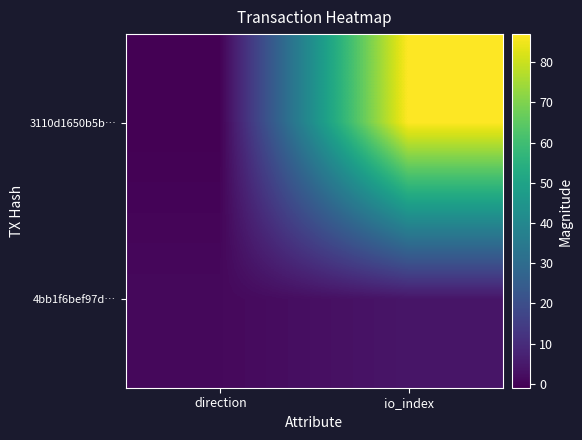

List the series in order of their peak value, highest first.

3110d1650b5b…, 4bb1f6bef97d…